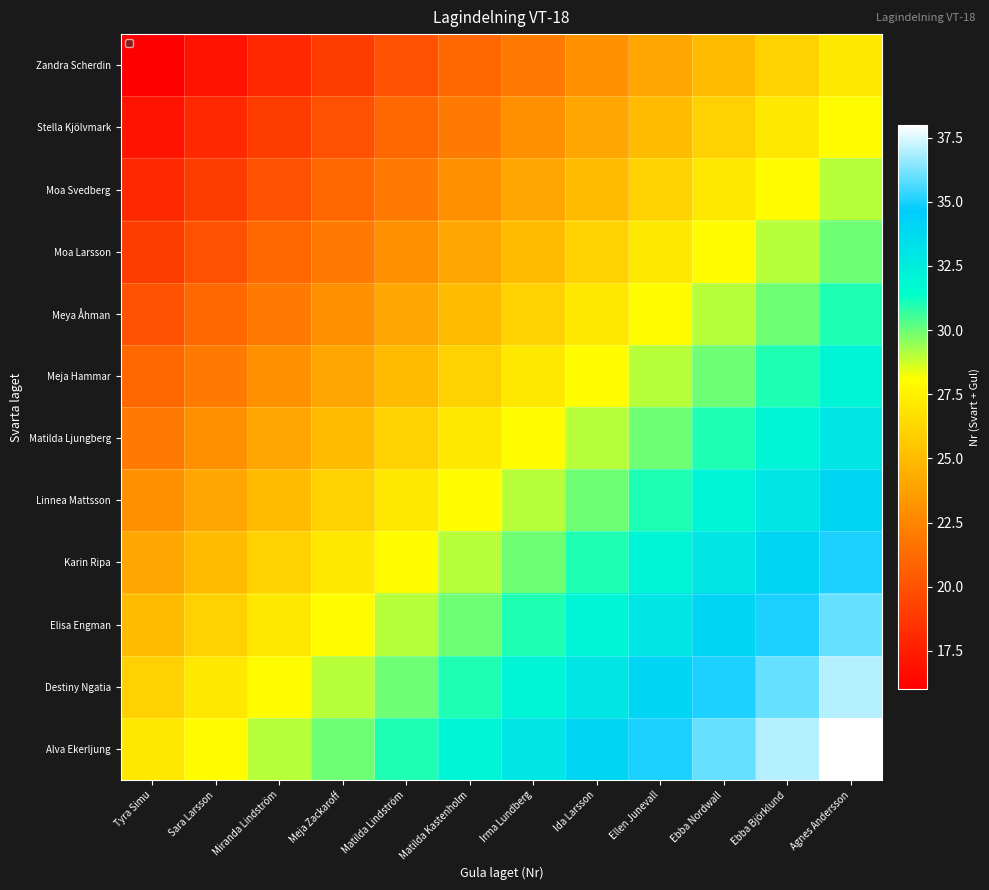

Reading left to right, list all the values displayed in this chart.

Zandra Scherdin: Tyra Simu=16	Sara Larsson=17	Miranda Lindström=18	Meja Zackaroff=19	Matilda Lindström=20	Matilda Kastenholm=21	Irma Lundberg=22	Ida Larsson=23	Ellen Junevall=24	Ebba Nordwall=25	Ebba Björklund=26	Agnes Andersson=27
Stella Kjölvmark: Tyra Simu=17	Sara Larsson=18	Miranda Lindström=19	Meja Zackaroff=20	Matilda Lindström=21	Matilda Kastenholm=22	Irma Lundberg=23	Ida Larsson=24	Ellen Junevall=25	Ebba Nordwall=26	Ebba Björklund=27	Agnes Andersson=28
Moa Svedberg: Tyra Simu=18	Sara Larsson=19	Miranda Lindström=20	Meja Zackaroff=21	Matilda Lindström=22	Matilda Kastenholm=23	Irma Lundberg=24	Ida Larsson=25	Ellen Junevall=26	Ebba Nordwall=27	Ebba Björklund=28	Agnes Andersson=29
Moa Larsson: Tyra Simu=19	Sara Larsson=20	Miranda Lindström=21	Meja Zackaroff=22	Matilda Lindström=23	Matilda Kastenholm=24	Irma Lundberg=25	Ida Larsson=26	Ellen Junevall=27	Ebba Nordwall=28	Ebba Björklund=29	Agnes Andersson=30
Meya Åhman: Tyra Simu=20	Sara Larsson=21	Miranda Lindström=22	Meja Zackaroff=23	Matilda Lindström=24	Matilda Kastenholm=25	Irma Lundberg=26	Ida Larsson=27	Ellen Junevall=28	Ebba Nordwall=29	Ebba Björklund=30	Agnes Andersson=31
Meja Hammar: Tyra Simu=21	Sara Larsson=22	Miranda Lindström=23	Meja Zackaroff=24	Matilda Lindström=25	Matilda Kastenholm=26	Irma Lundberg=27	Ida Larsson=28	Ellen Junevall=29	Ebba Nordwall=30	Ebba Björklund=31	Agnes Andersson=32
Matilda Ljungberg: Tyra Simu=22	Sara Larsson=23	Miranda Lindström=24	Meja Zackaroff=25	Matilda Lindström=26	Matilda Kastenholm=27	Irma Lundberg=28	Ida Larsson=29	Ellen Junevall=30	Ebba Nordwall=31	Ebba Björklund=32	Agnes Andersson=33
Linnea Mattsson: Tyra Simu=23	Sara Larsson=24	Miranda Lindström=25	Meja Zackaroff=26	Matilda Lindström=27	Matilda Kastenholm=28	Irma Lundberg=29	Ida Larsson=30	Ellen Junevall=31	Ebba Nordwall=32	Ebba Björklund=33	Agnes Andersson=34
Karin Ripa: Tyra Simu=24	Sara Larsson=25	Miranda Lindström=26	Meja Zackaroff=27	Matilda Lindström=28	Matilda Kastenholm=29	Irma Lundberg=30	Ida Larsson=31	Ellen Junevall=32	Ebba Nordwall=33	Ebba Björklund=34	Agnes Andersson=35
Elisa Engman: Tyra Simu=25	Sara Larsson=26	Miranda Lindström=27	Meja Zackaroff=28	Matilda Lindström=29	Matilda Kastenholm=30	Irma Lundberg=31	Ida Larsson=32	Ellen Junevall=33	Ebba Nordwall=34	Ebba Björklund=35	Agnes Andersson=36
Destiny Ngatia: Tyra Simu=26	Sara Larsson=27	Miranda Lindström=28	Meja Zackaroff=29	Matilda Lindström=30	Matilda Kastenholm=31	Irma Lundberg=32	Ida Larsson=33	Ellen Junevall=34	Ebba Nordwall=35	Ebba Björklund=36	Agnes Andersson=37
Alva Ekerljung: Tyra Simu=27	Sara Larsson=28	Miranda Lindström=29	Meja Zackaroff=30	Matilda Lindström=31	Matilda Kastenholm=32	Irma Lundberg=33	Ida Larsson=34	Ellen Junevall=35	Ebba Nordwall=36	Ebba Björklund=37	Agnes Andersson=38